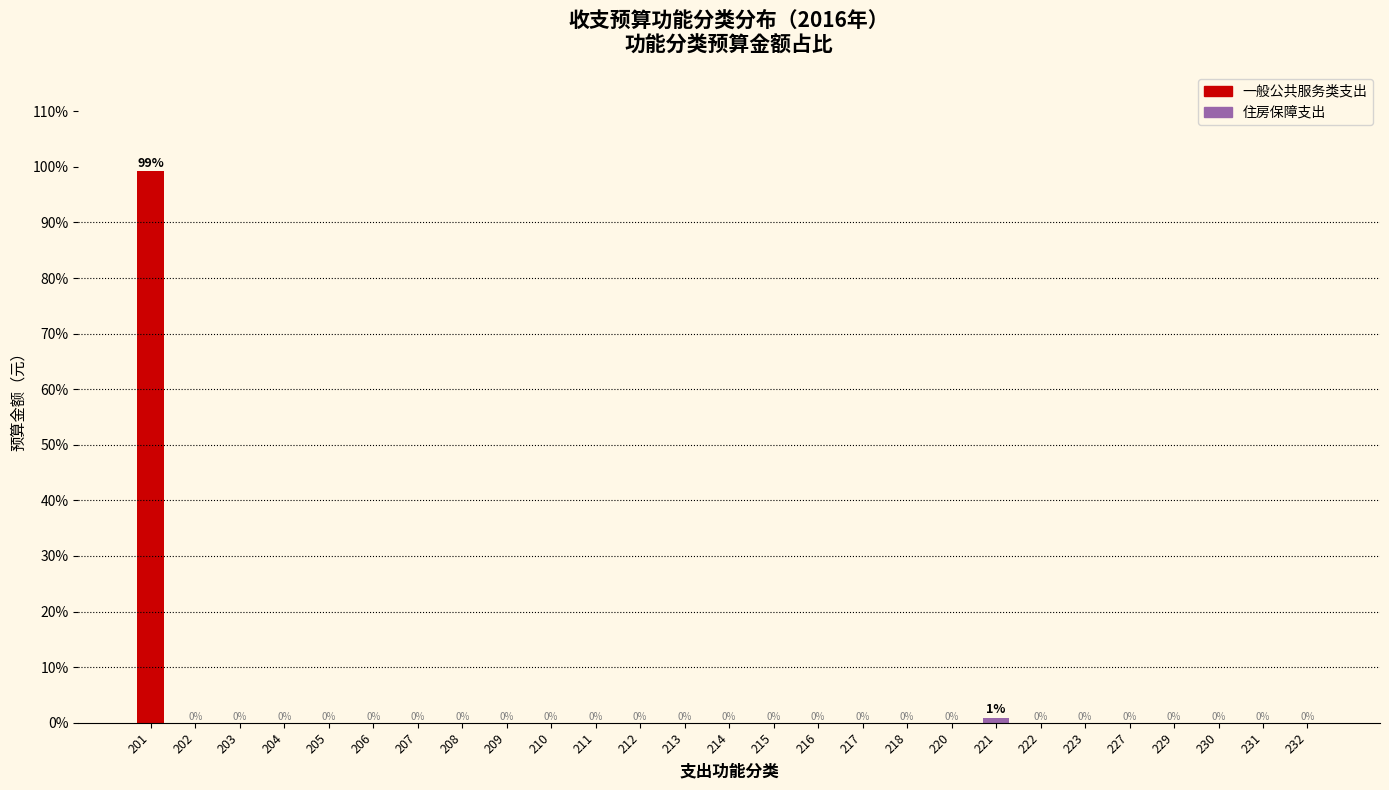

Where is the data nearest to the value 49?

221